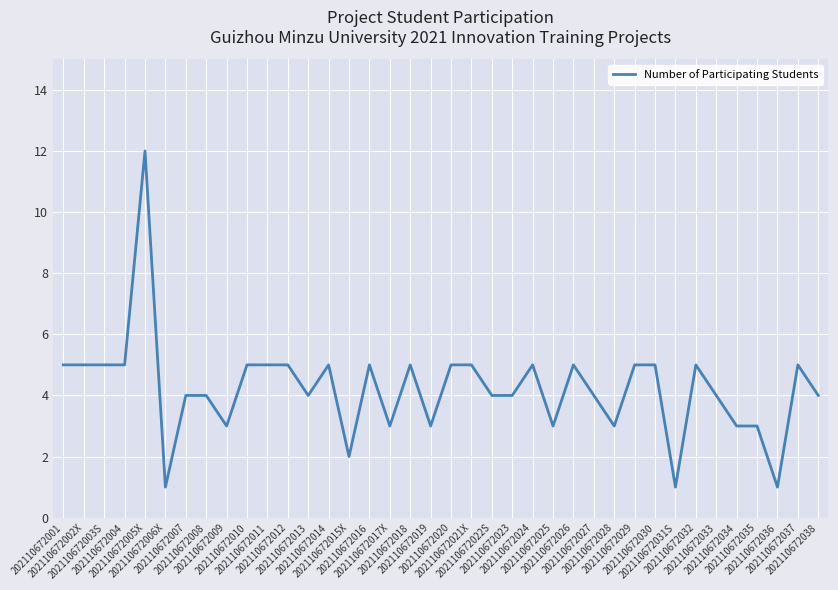

How many categories are shown in the chart?

38